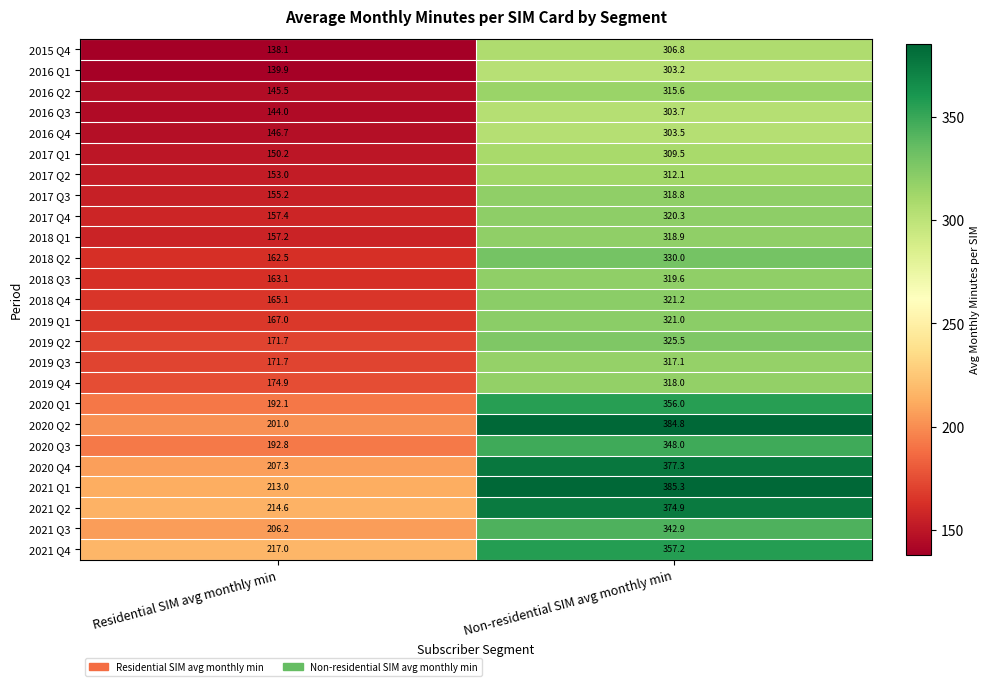

What is the total value across all series at Non-residential SIM avg monthly min?

8291.2